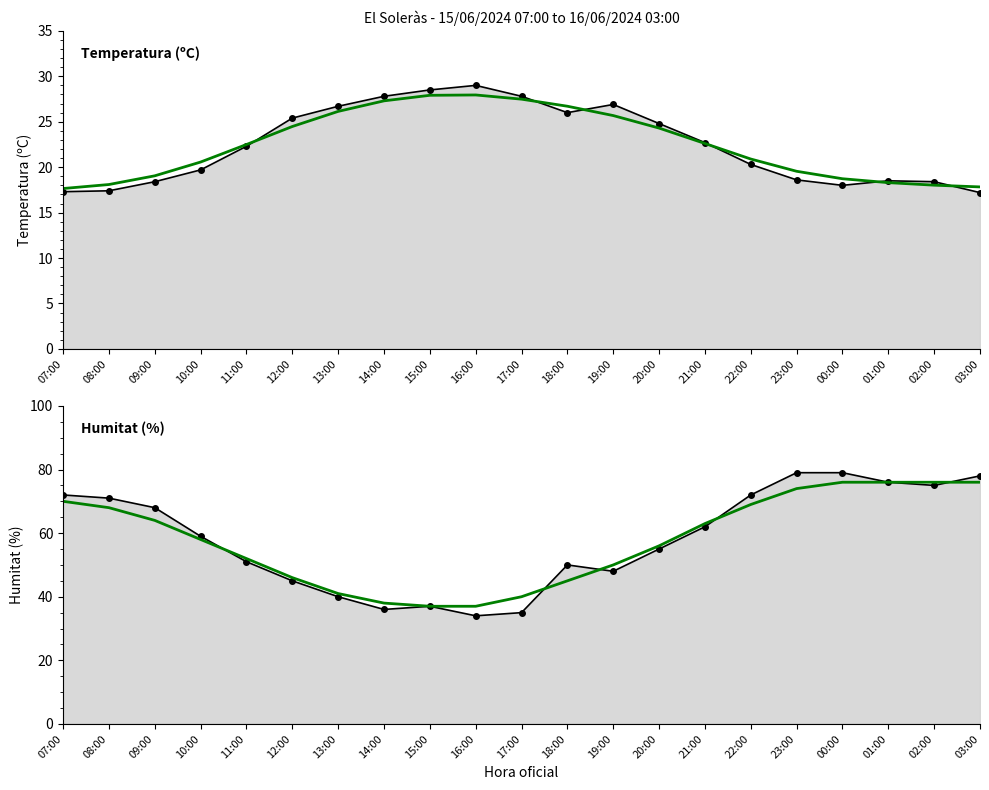

Where does the Humitat (%) series first go above 59?

07:00